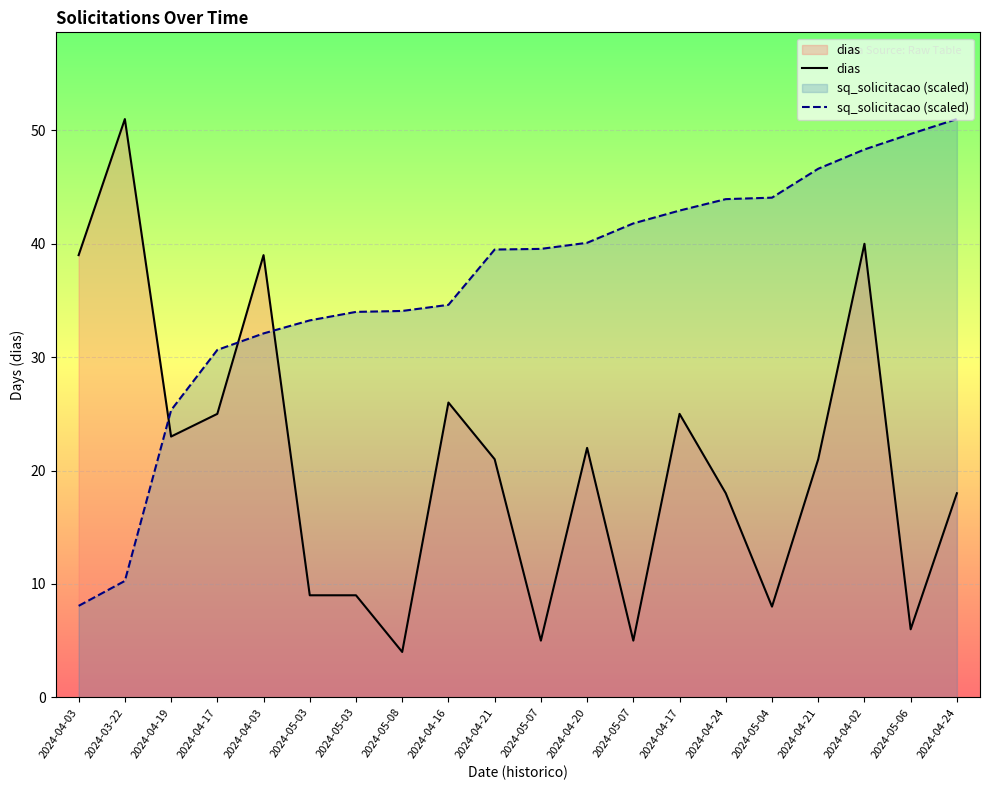

The value of dias at 2024-04-21 is 32.8. True or false?

False